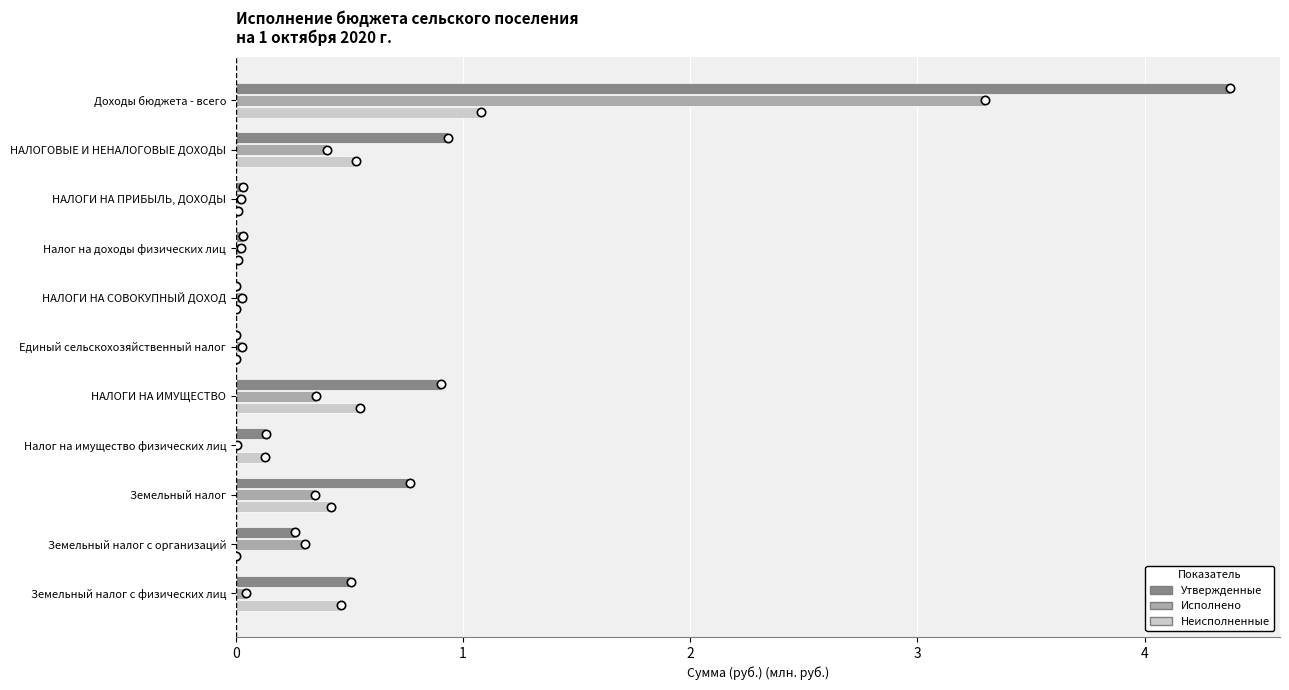

What is the sum of all Неисполненные values?

3.2